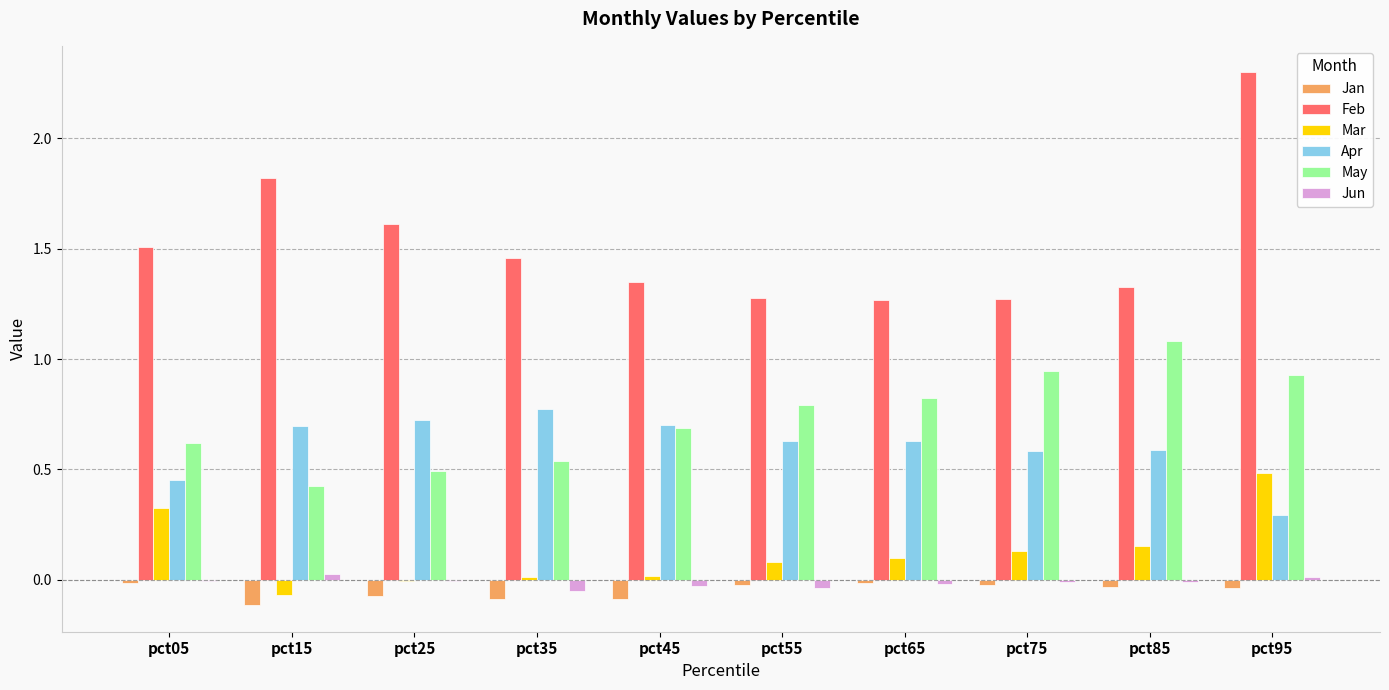

The Jun series shows 0.0 at pct15. True or false?

True